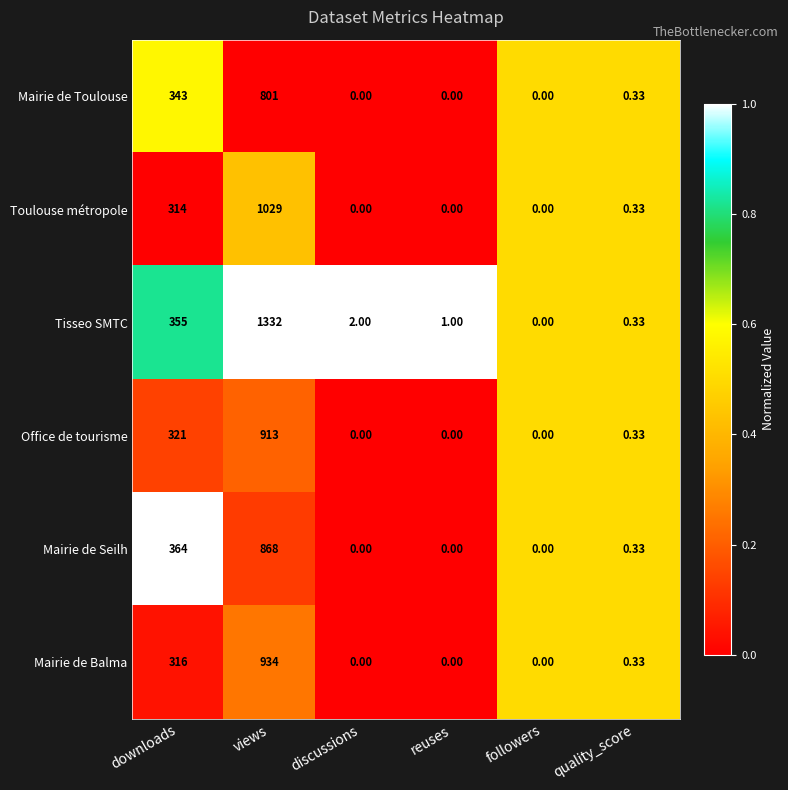

Between discussions and reuses, which series saw the biggest shift?

Tisseo SMTC